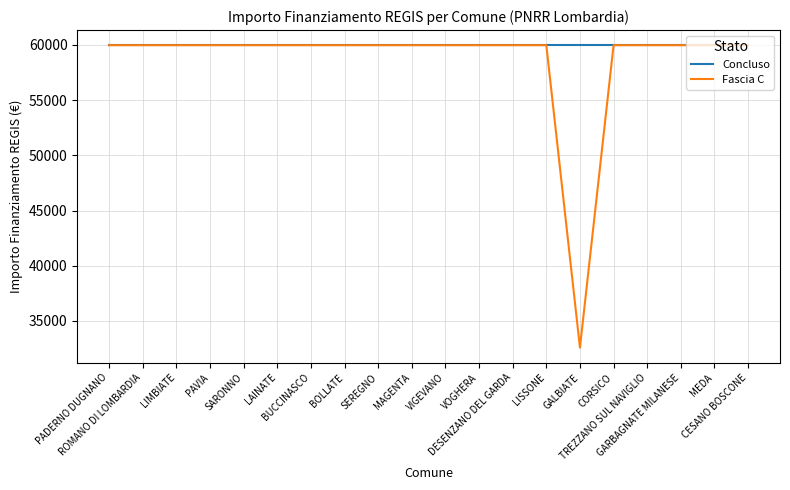

What position from the right is ROMANO DI LOMBARDIA?

19